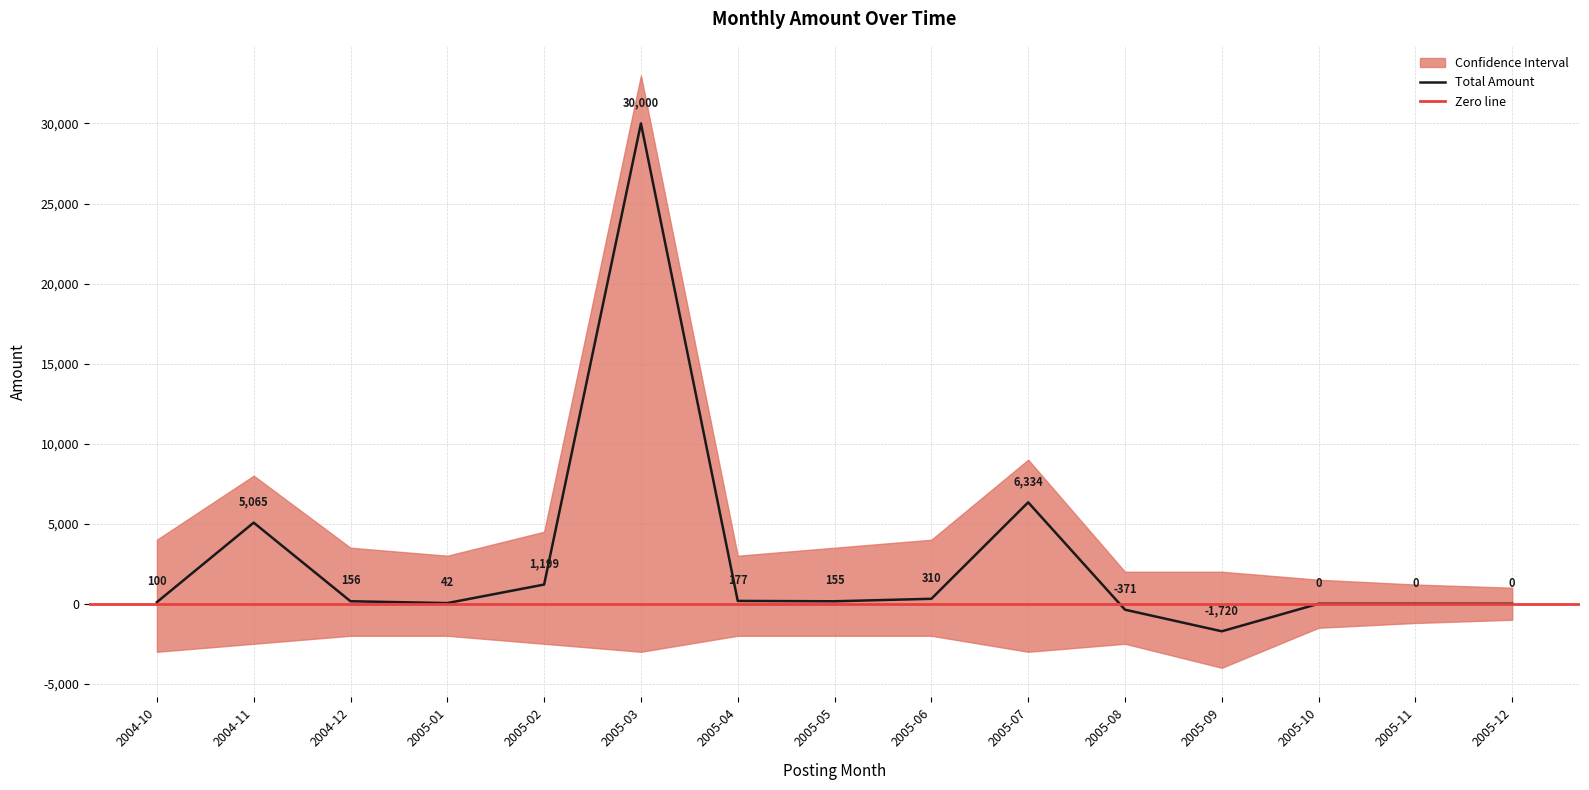

Reading left to right, transcribe all the data shown in this chart.

Total Amount: 2004-10=99.7	2004-11=5065.3	2004-12=156.4	2005-01=41.8	2005-02=1199.0	2005-03=30000.0	2005-04=177.0	2005-05=154.5	2005-06=309.9	2005-07=6334.2	2005-08=-370.8	2005-09=-1720.2	2005-10=0.0	2005-11=0.0	2005-12=0.0
Upper: 2004-10=4000.0	2004-11=8000.0	2004-12=3500.0	2005-01=3000.0	2005-02=4500.0	2005-03=33000.0	2005-04=3000.0	2005-05=3500.0	2005-06=4000.0	2005-07=9000.0	2005-08=2000.0	2005-09=2000.0	2005-10=1500.0	2005-11=1200.0	2005-12=1000.0
Lower: 2004-10=-3000.0	2004-11=-2500.0	2004-12=-2000.0	2005-01=-2000.0	2005-02=-2500.0	2005-03=-3000.0	2005-04=-2000.0	2005-05=-2000.0	2005-06=-2000.0	2005-07=-3000.0	2005-08=-2500.0	2005-09=-4000.0	2005-10=-1500.0	2005-11=-1200.0	2005-12=-1000.0